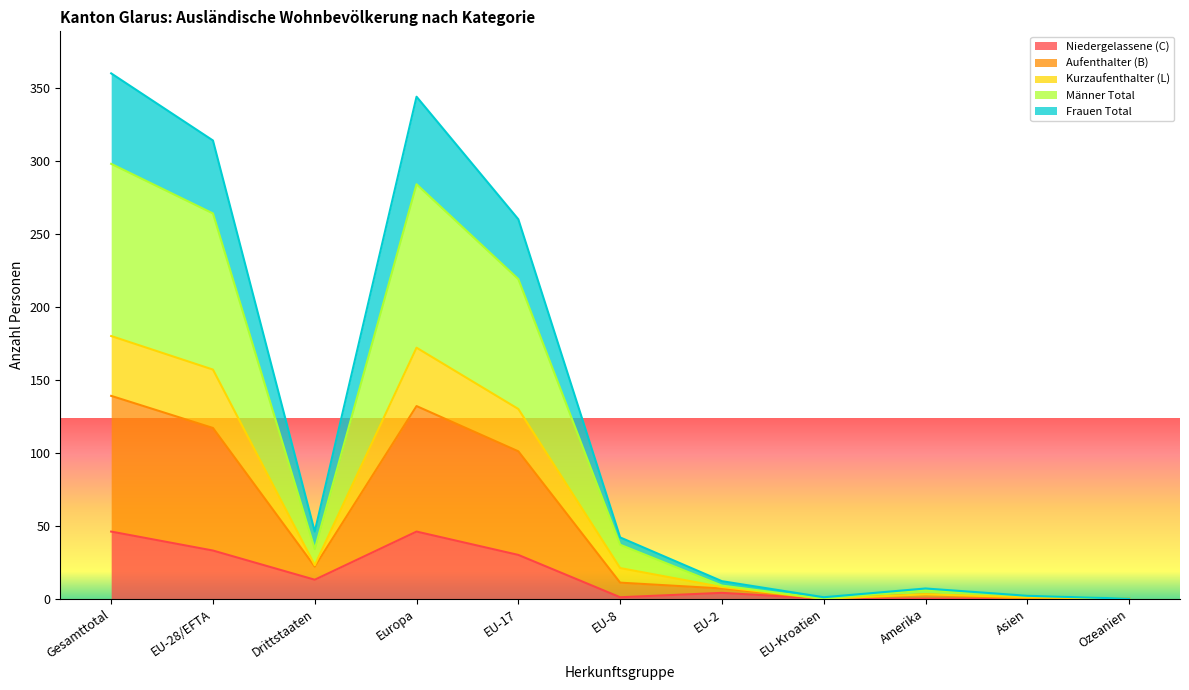

The Kurzaufenthalter (L) series shows 466 at Europa. True or false?

False